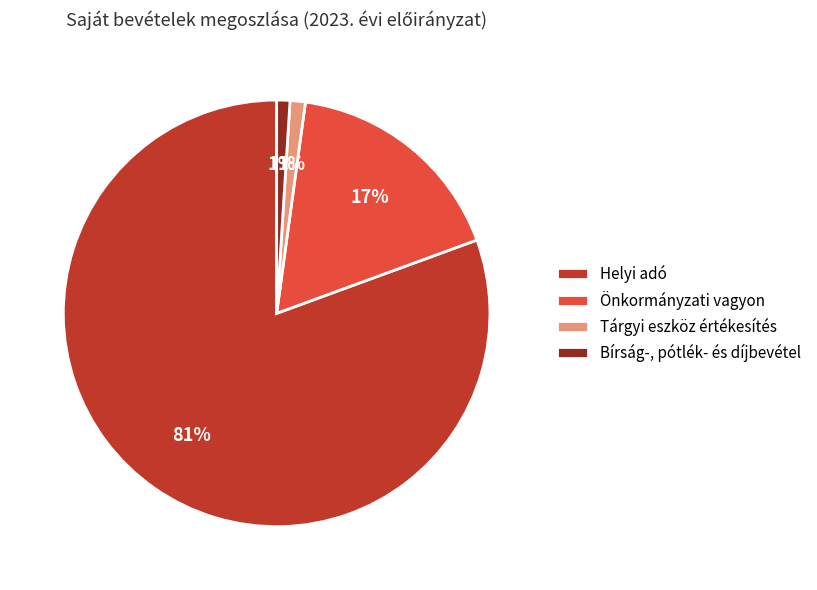

To the nearest percent, what is the combined percentage of Bírság-, pótlék- és díjbevétel and Tárgyi eszköz értékesítés?

2%